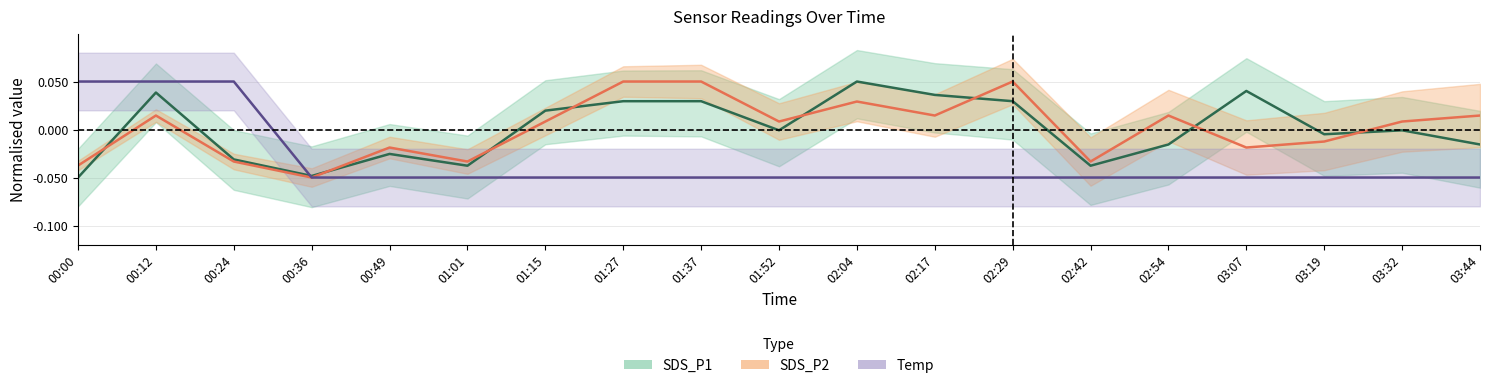

Does the chart display data point markers on the line(s)?

No